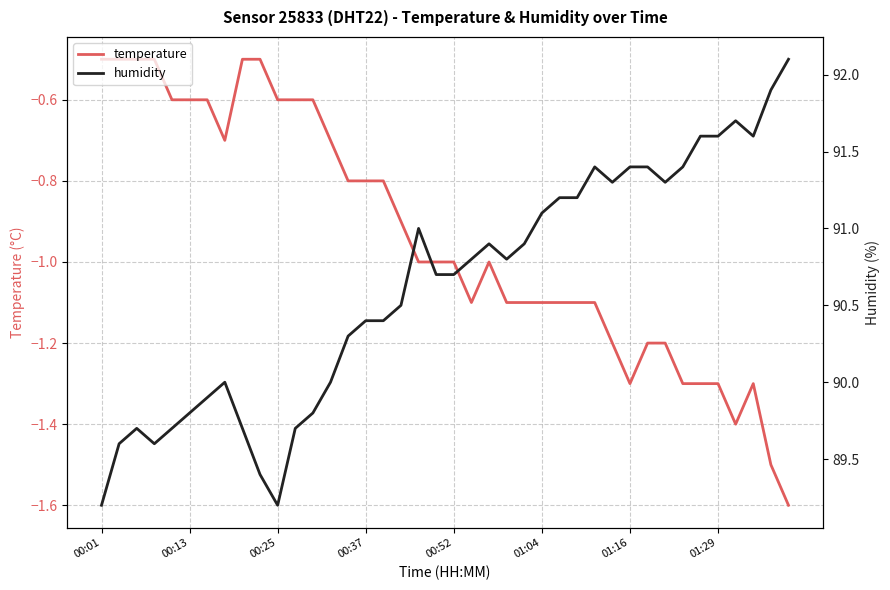

Which series has the largest total across all categories?

humidity